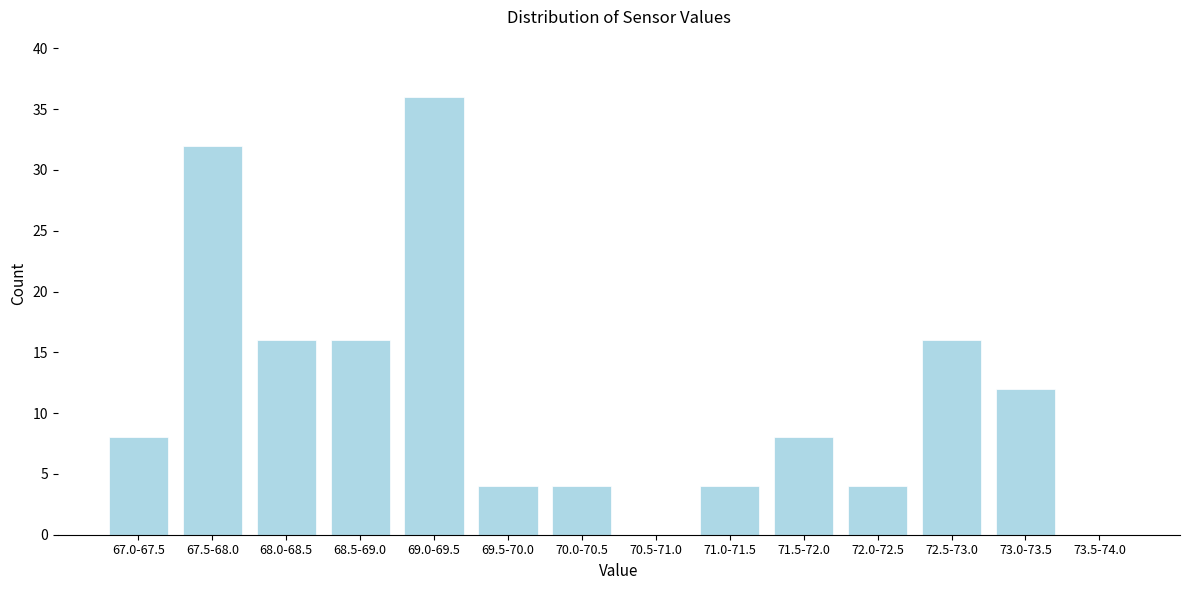

Reading left to right, extract all data points from this chart.

67.0-67.5=8	67.5-68.0=32	68.0-68.5=16	68.5-69.0=16	69.0-69.5=36	69.5-70.0=4	70.0-70.5=4	70.5-71.0=0	71.0-71.5=4	71.5-72.0=8	72.0-72.5=4	72.5-73.0=16	73.0-73.5=12	73.5-74.0=0